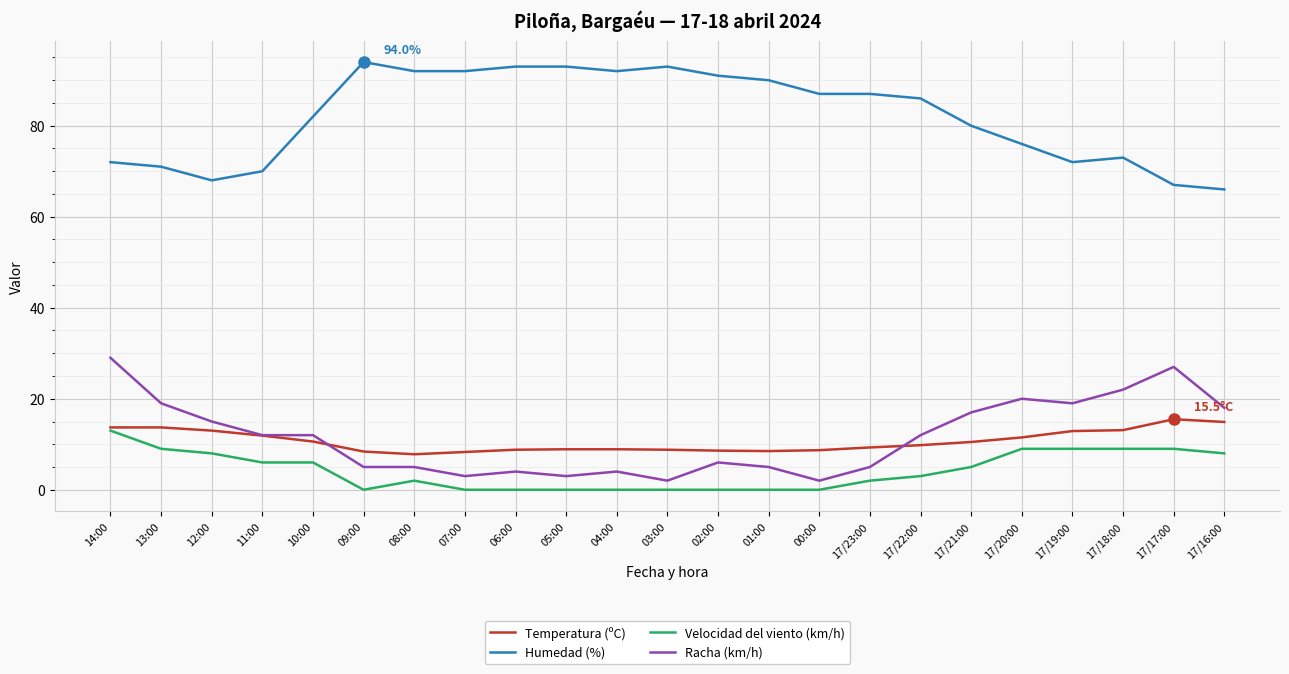

Which series changed the most between 11:00 and 08:00?

Humedad (%)